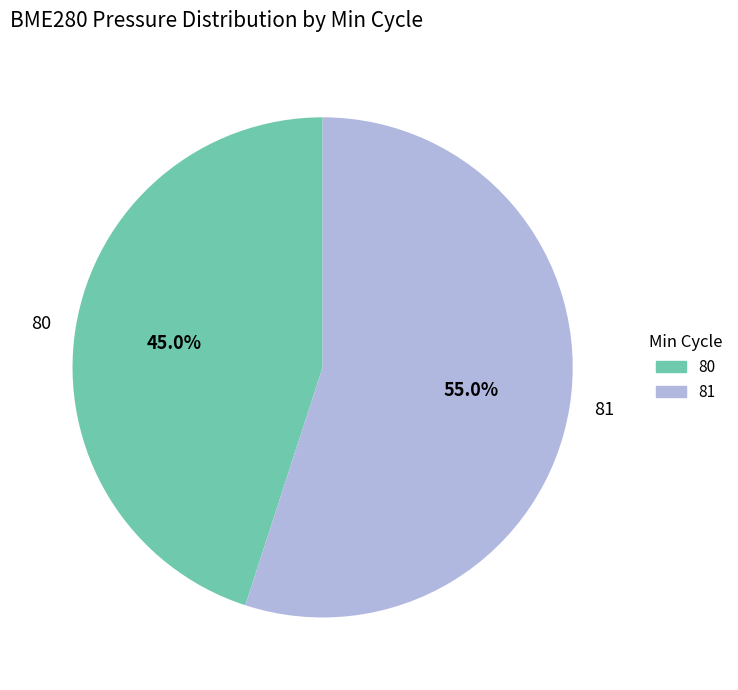

To the nearest percent, what portion does 81 represent?

55%